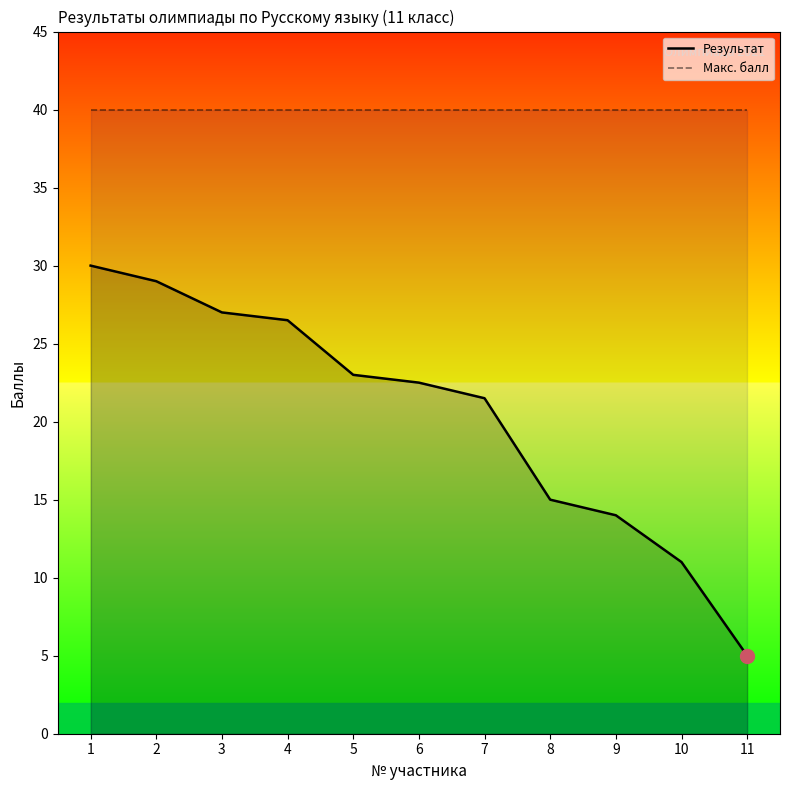

True or false: Результат and Макс. балл cross at least once.

False